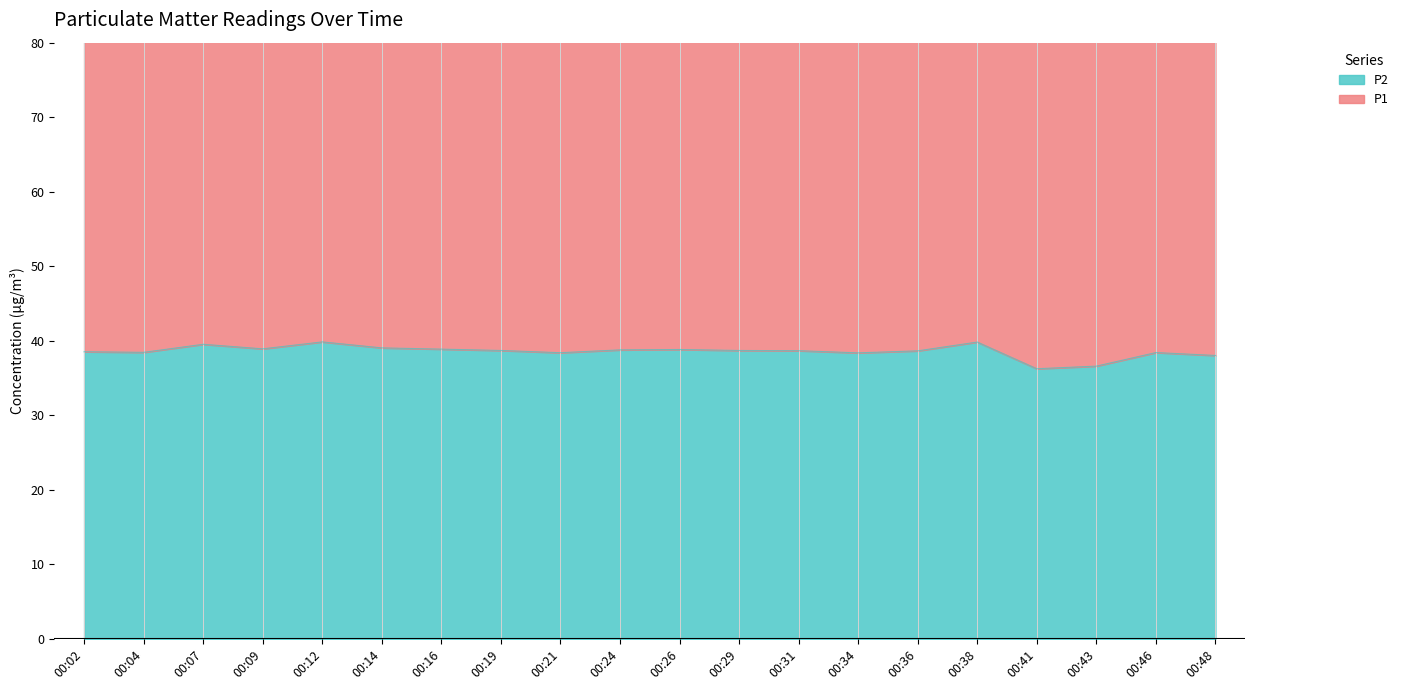

At which category does the data reach its first local valley?

00:04